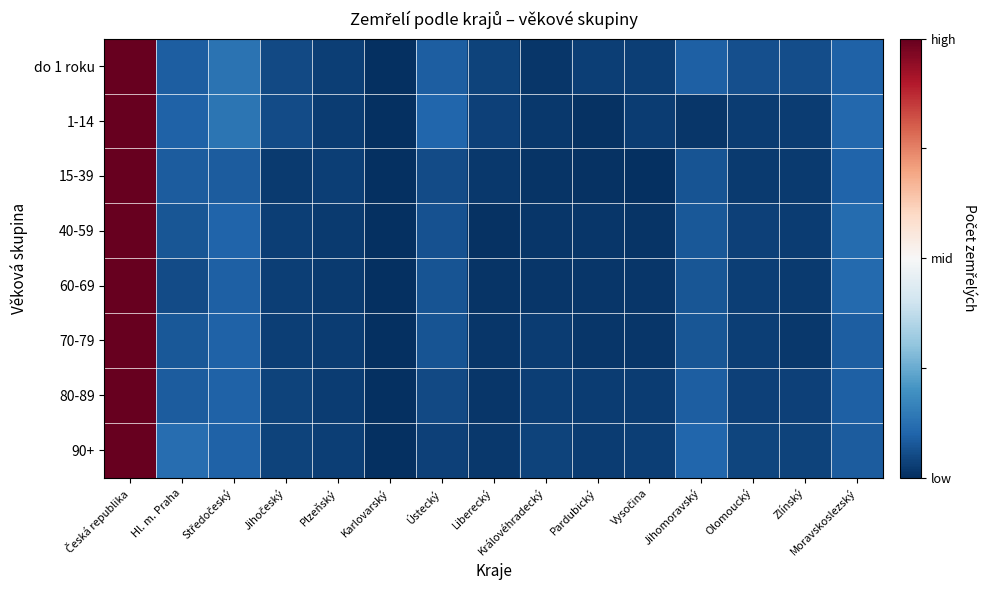

Which series has the widest spread of values?

do 1 roku